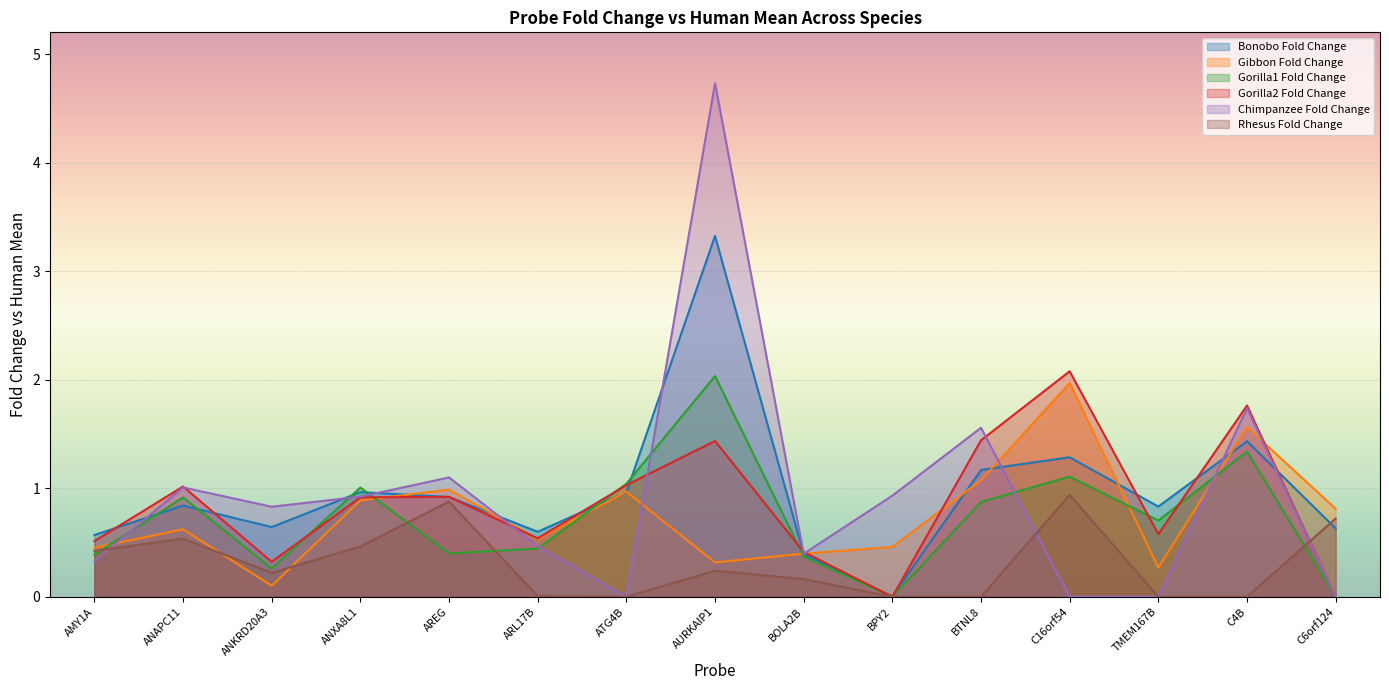

Which series has the largest total across all categories?

Bonobo Fold Change